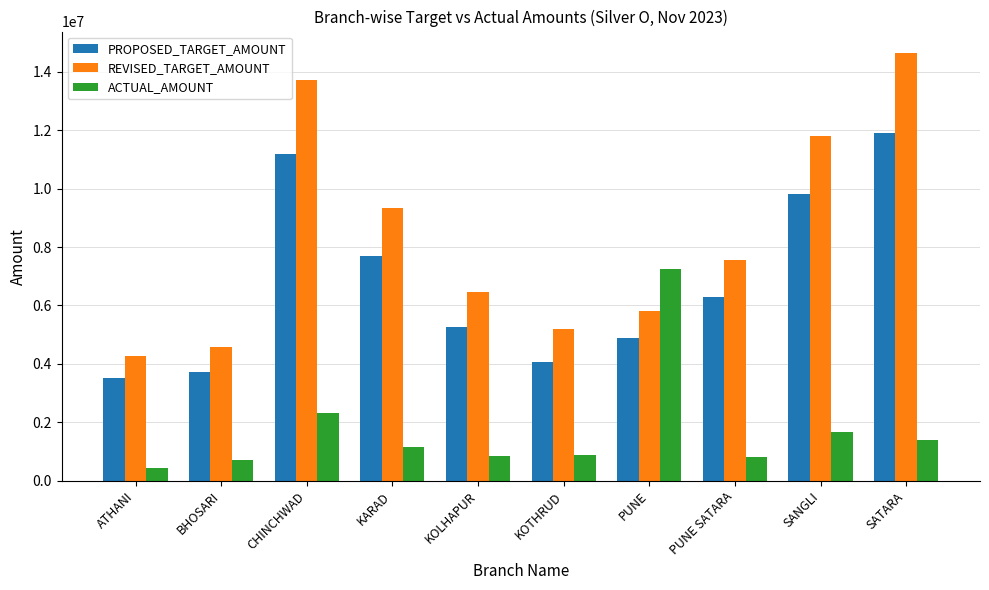

What position from the right is PUNE?

4